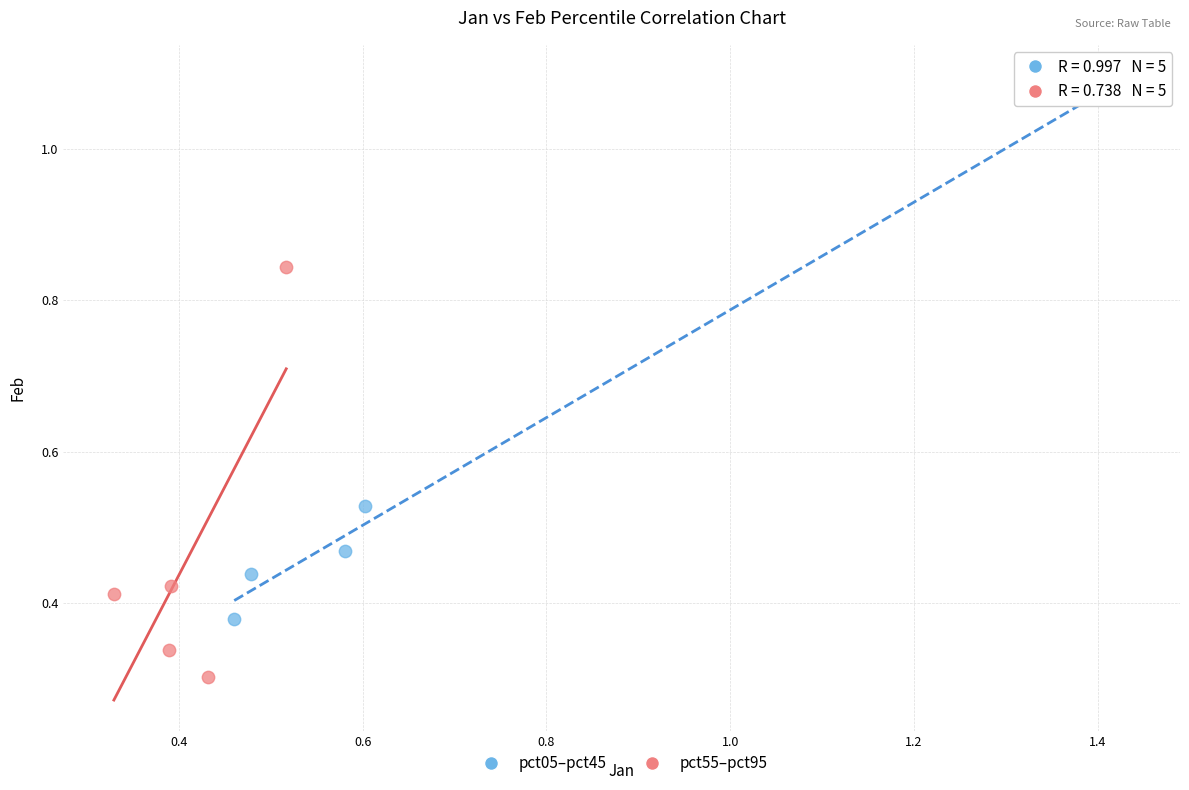

What are all the series names shown in the legend?

pct05–pct45, pct55–pct95